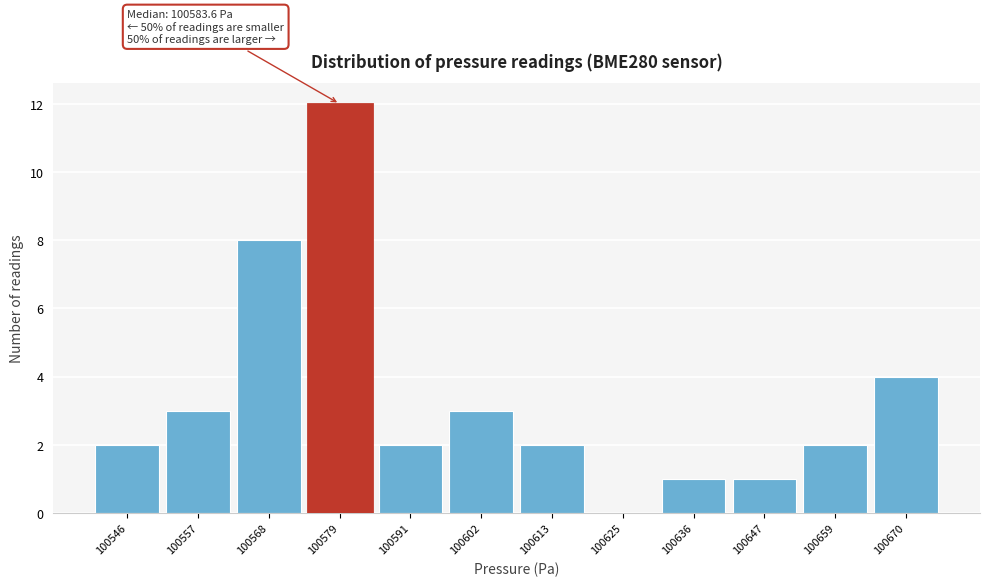

Reading left to right, list all the values displayed in this chart.

100546=2	100557=3	100568=8	100579=12	100591=2	100602=3	100613=2	100625=0	100636=1	100647=1	100659=2	100670=4